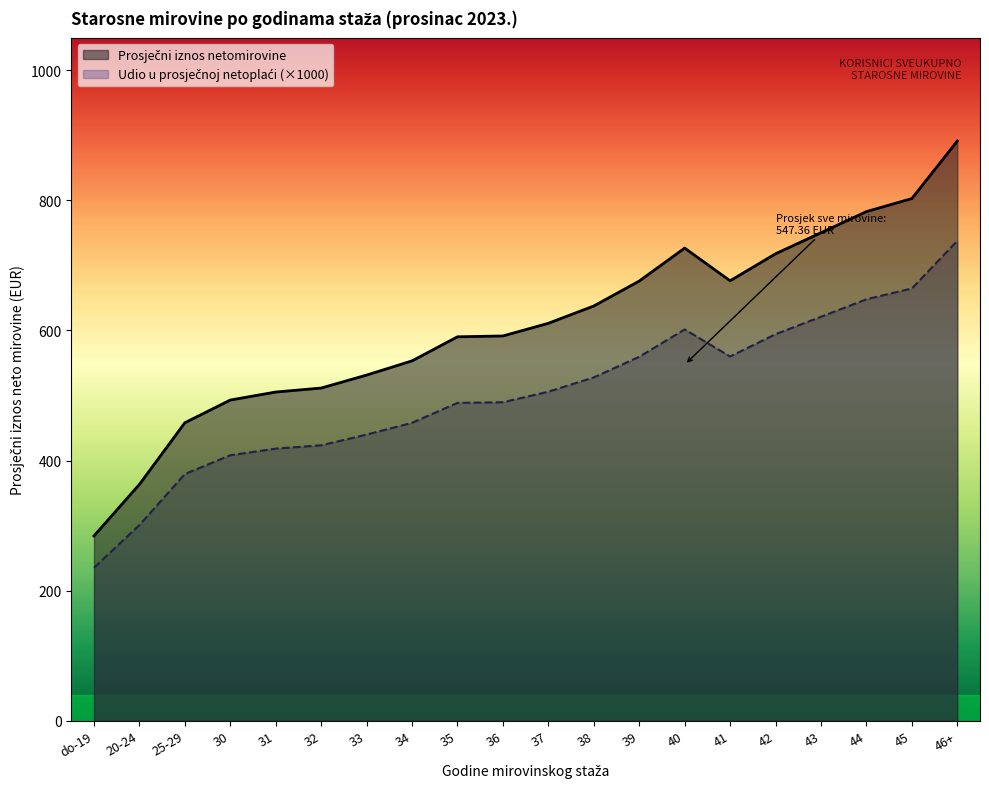

At which category is the sum across all series the highest?

46+